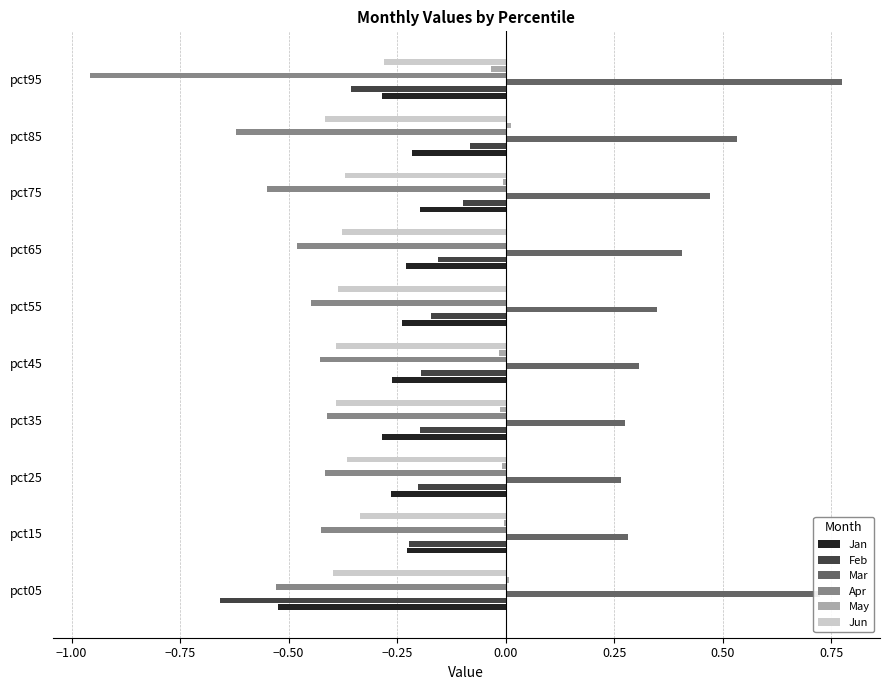

What are all the series names shown in the legend?

Jan, Feb, Mar, Apr, May, Jun